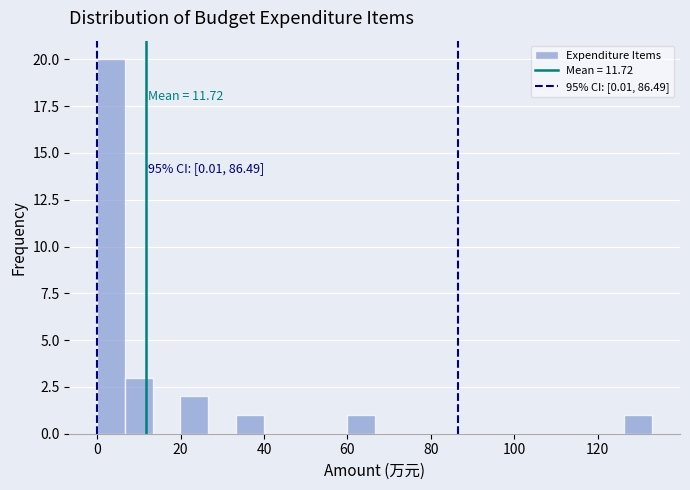

Around what value on the x-axis is the tallest bar? Give the approximate position of its centre, as read against the axis.

4